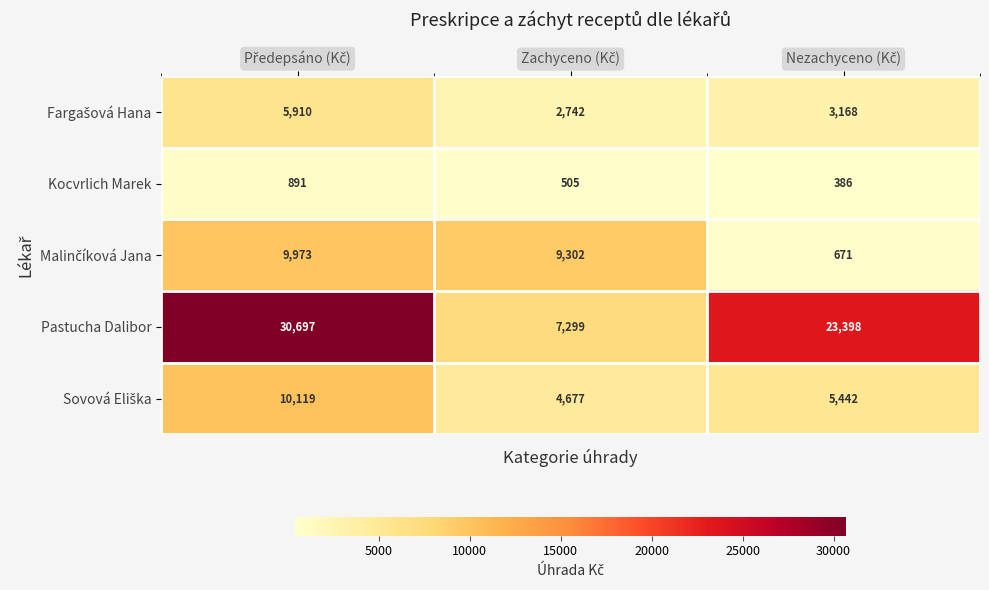

What is the maximum value for Pastucha Dalibor?

30697